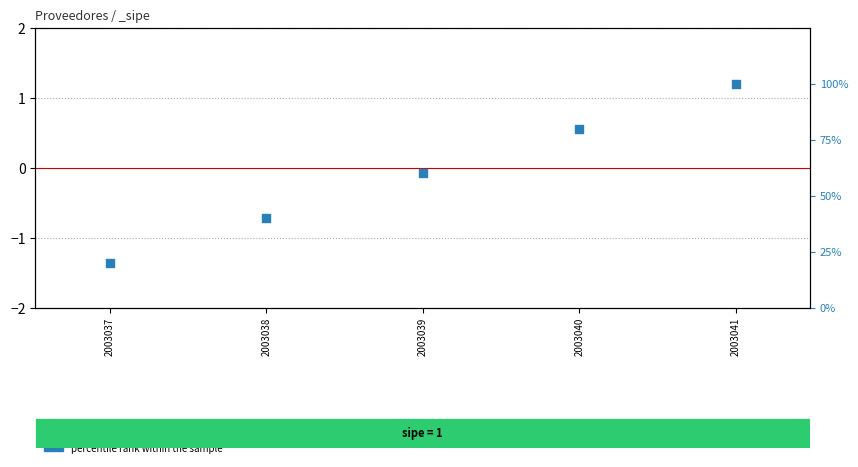

Between 2003038 and 2003037, which is larger?

2003038